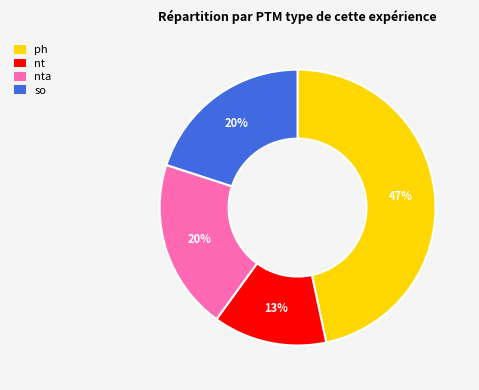

Approximately how many times larger is the value at nta compared to ph?

0.4